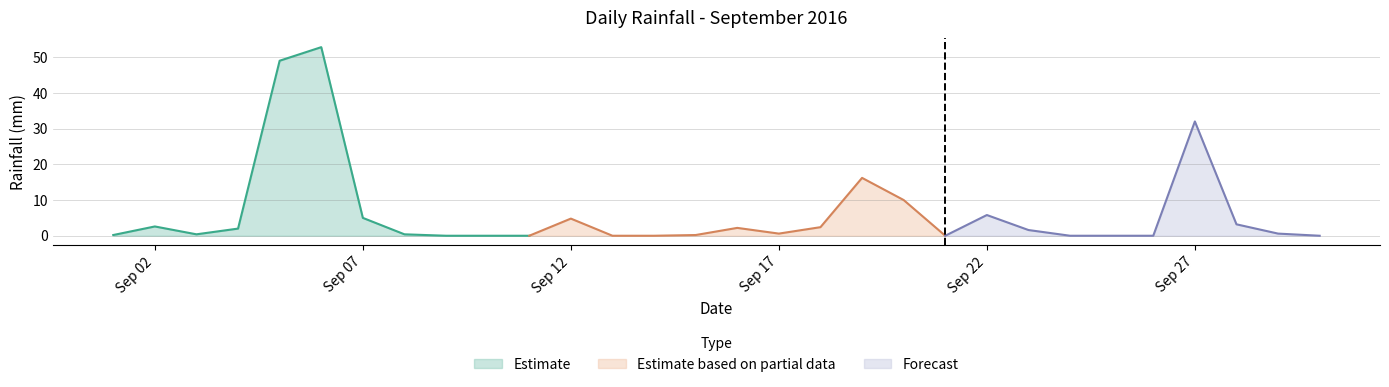

Where is Estimate nearest to the value 26?

Sep 07